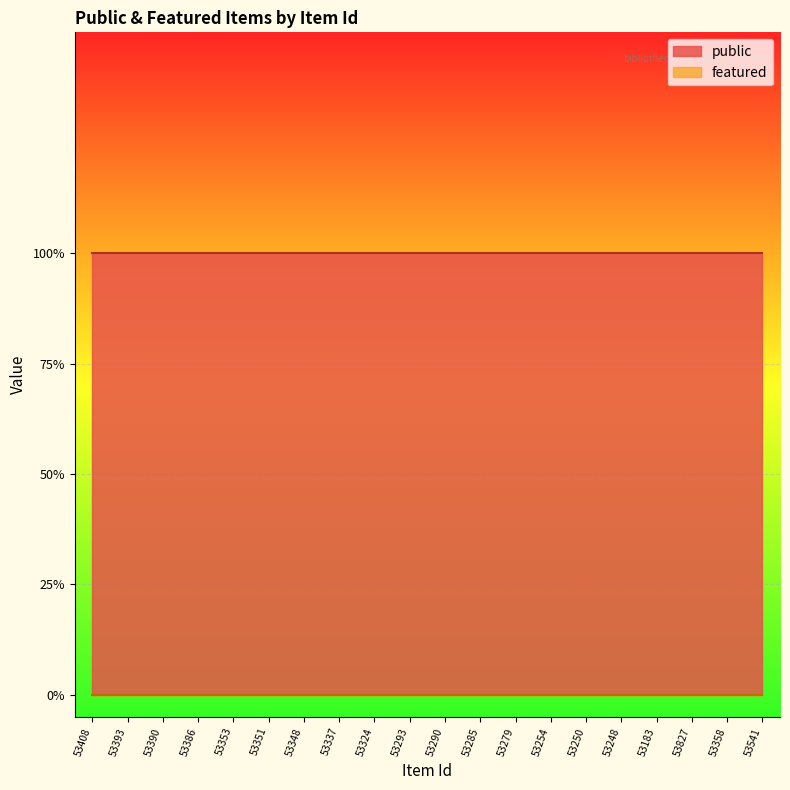

True or false: featured and public intersect in this chart.

False